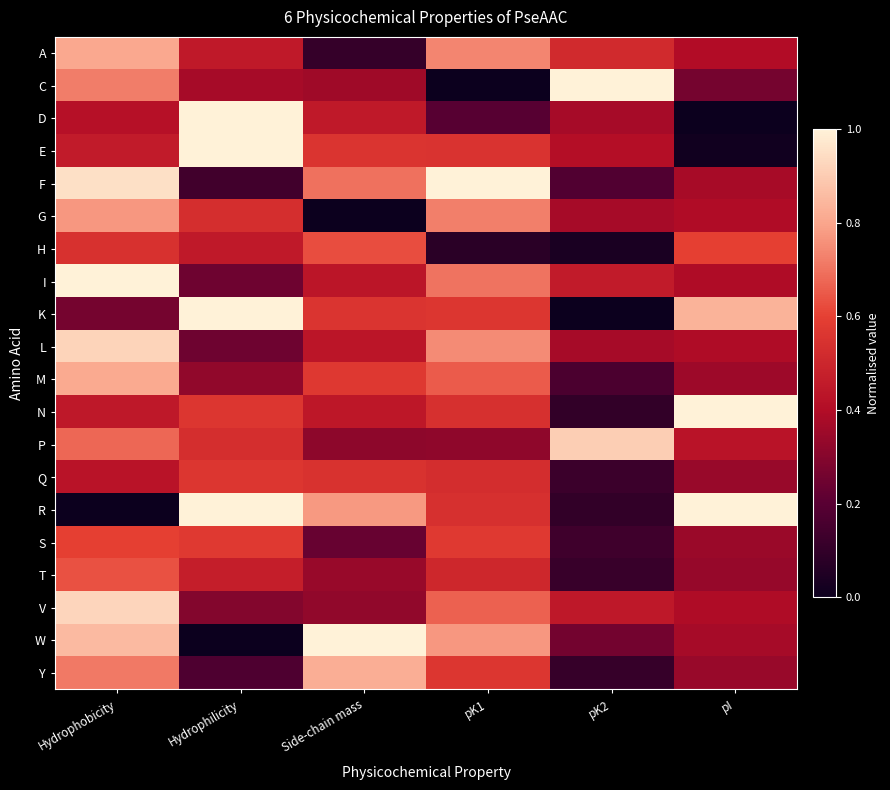

At which category is the sum across all series the highest?

Hydrophobicity